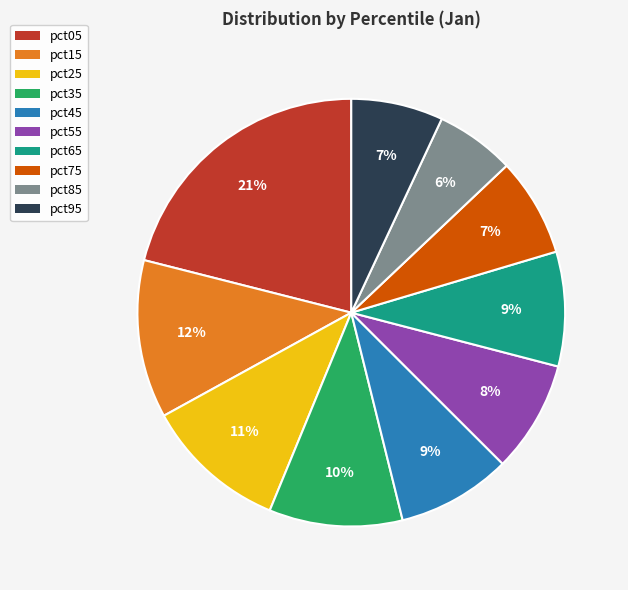

Does pct65 account for over 50% of the chart?

No